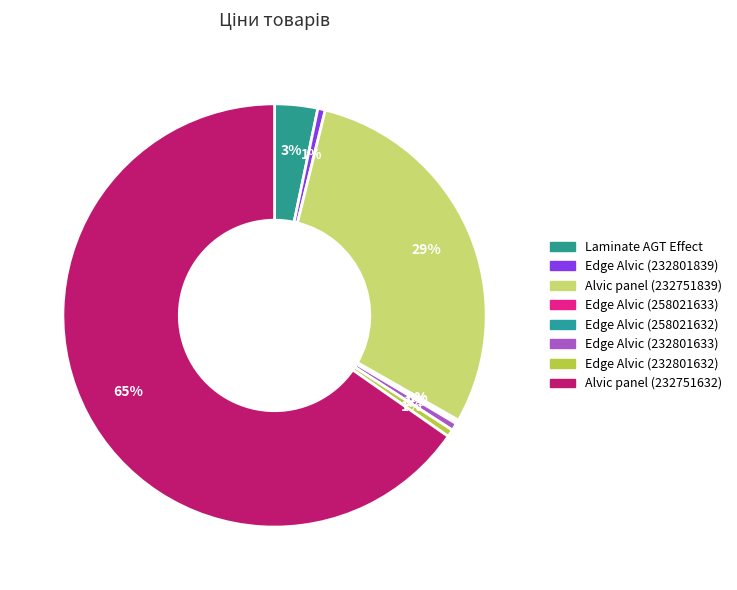

What is the smallest slice in the pie chart?

The edge of Alvic Oriental (258021633)